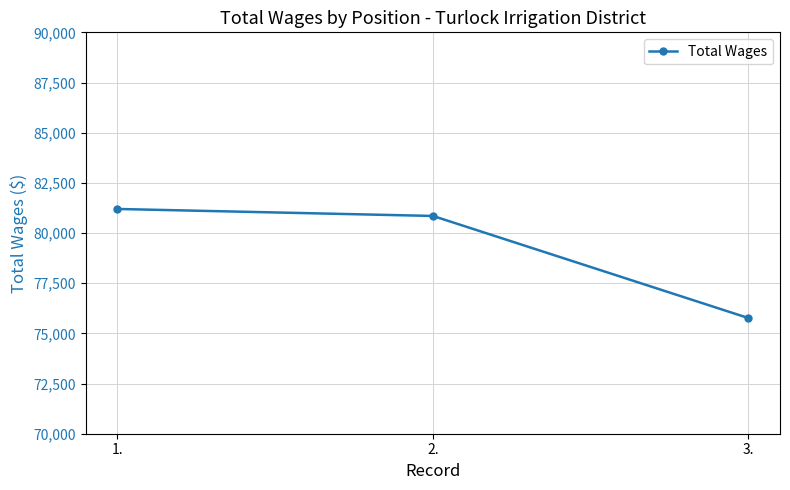

What is the minimum value shown in the chart?

75763